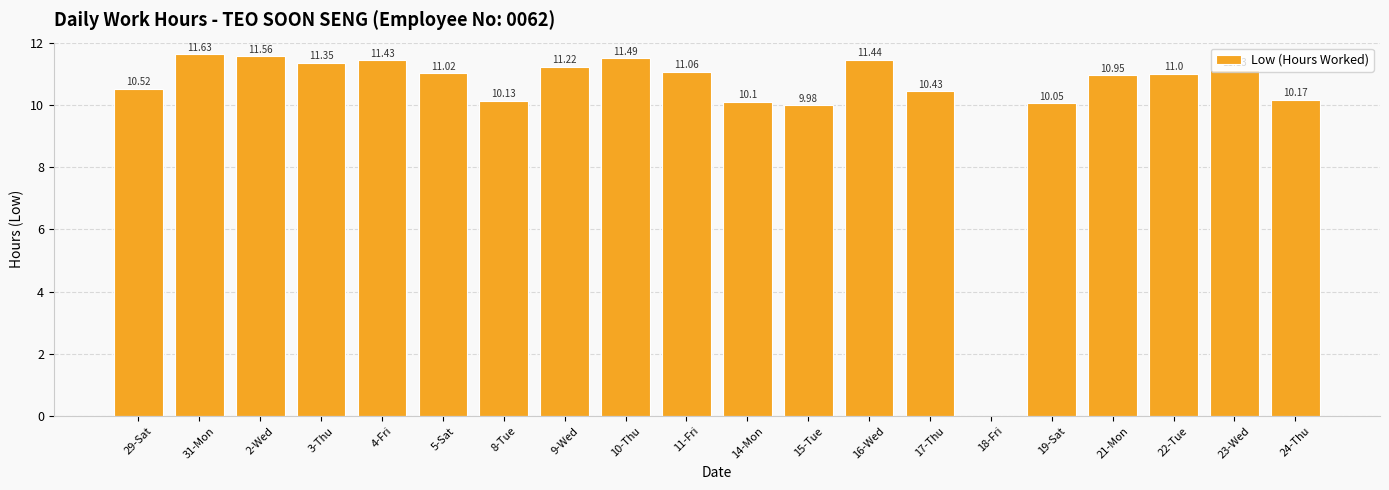

What is the difference between the values at 8-Tue and 4-Fri?

1.3